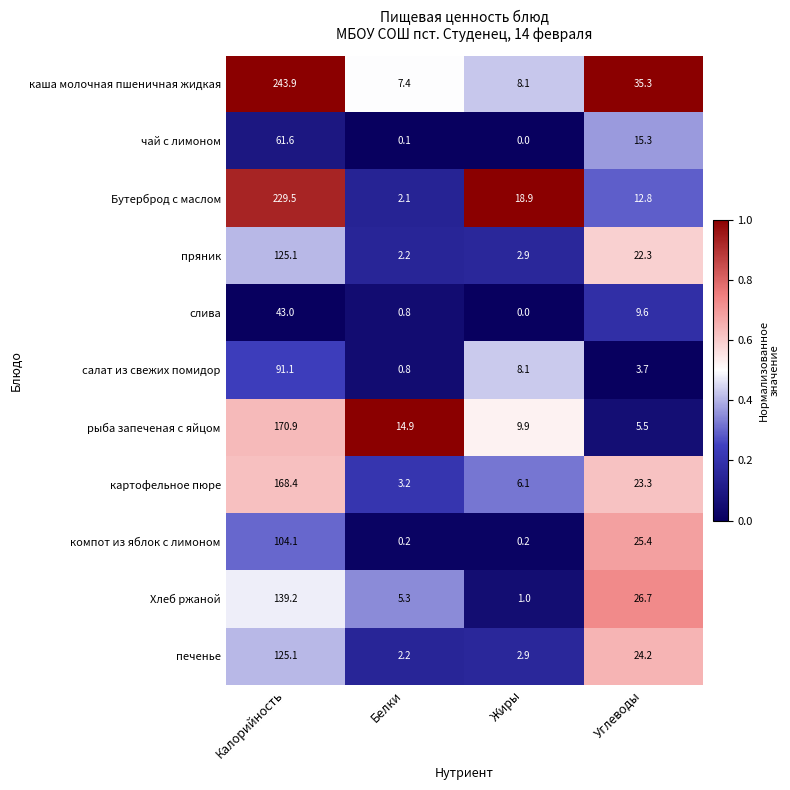

At which category is the sum across all series the highest?

Калорийность